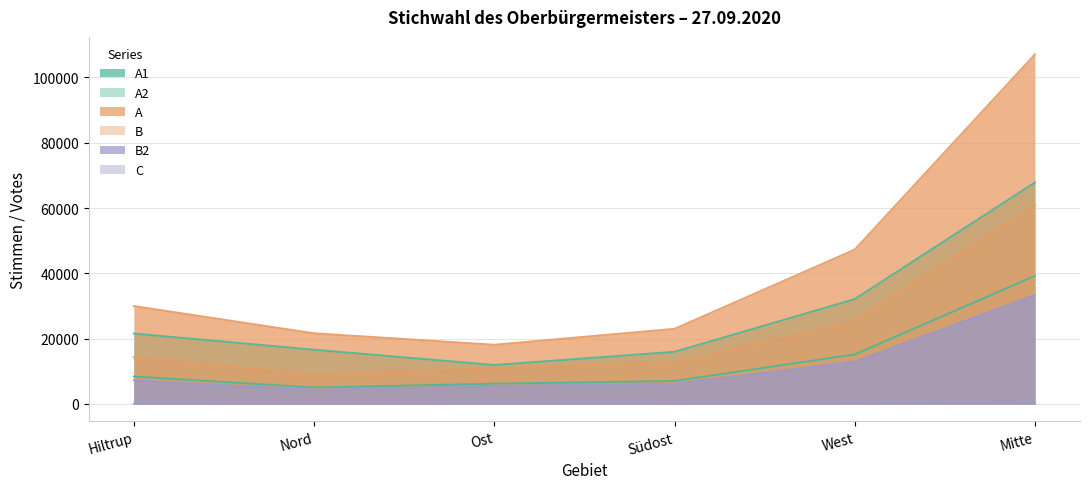

At how many categories does at least one series exceed 103576?

1